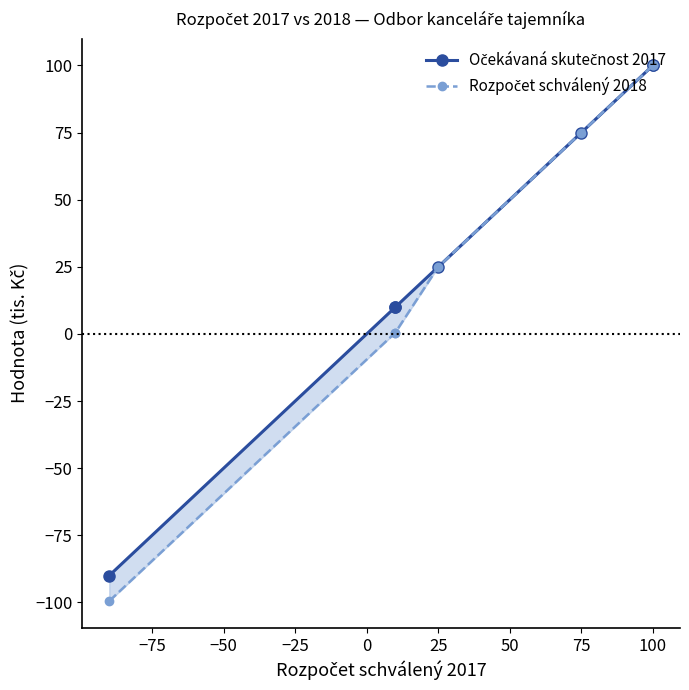

What is the greatest value displayed?

100.0